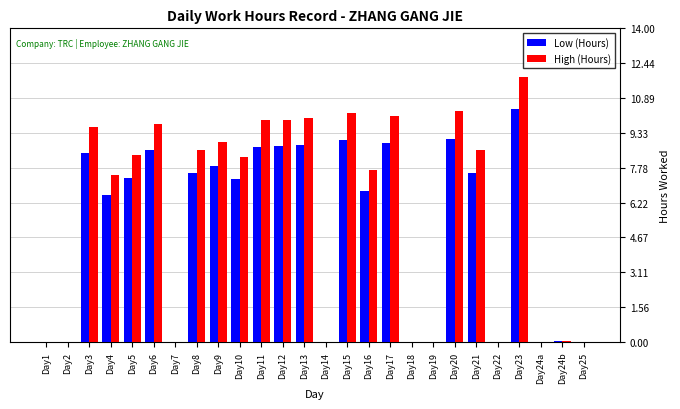

Which label corresponds to the largest value in the chart?

Day23